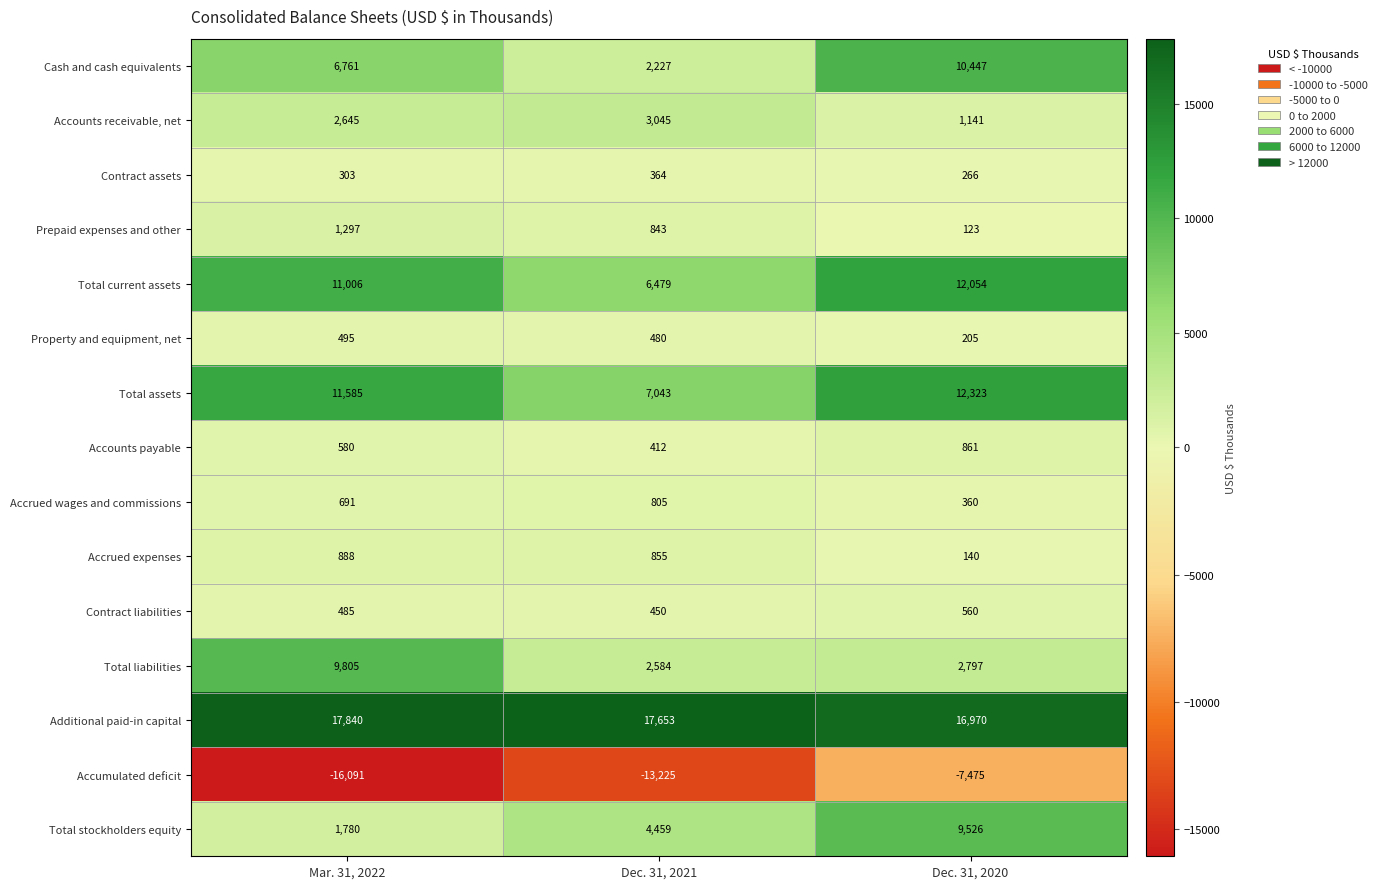

Which series has the widest spread of values?

Accumulated deficit